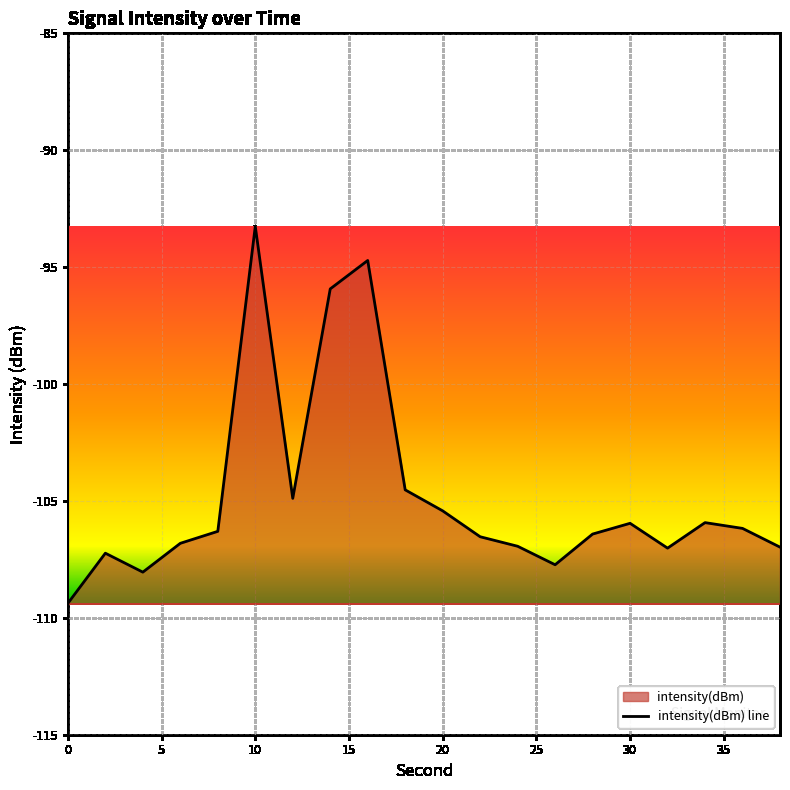

Reading left to right, what are all the values shown in this chart?

0=-109.4	2=-107.2	4=-108.0	6=-106.8	8=-106.3	10=-93.3	12=-104.9	14=-95.9	16=-94.7	18=-104.5	20=-105.4	22=-106.5	24=-106.9	26=-107.7	28=-106.4	30=-106.0	32=-107.0	34=-105.9	36=-106.2	38=-107.0